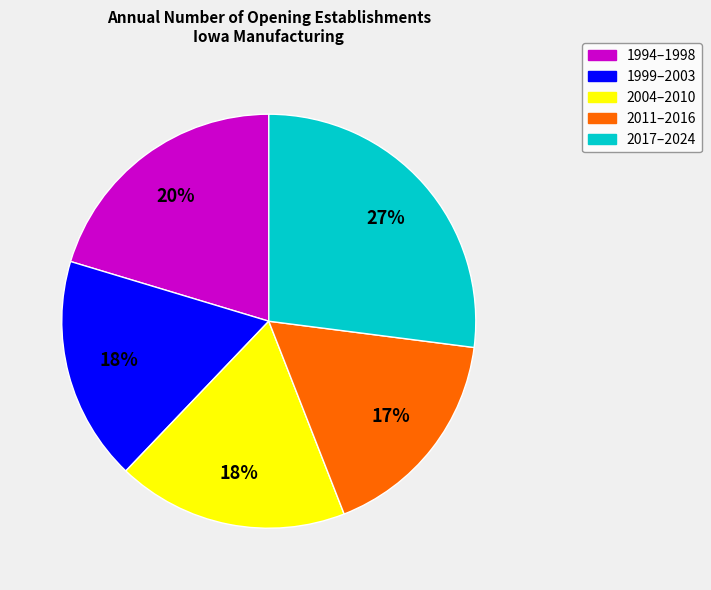

Does any single category account for the majority?

No